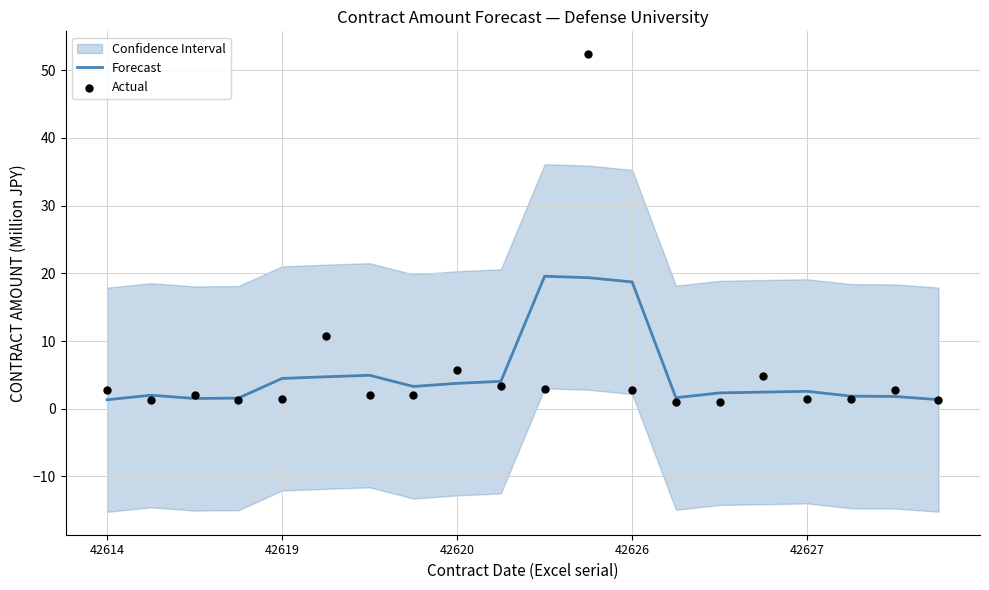

The Forecast series shows 2.6 at 42627. True or false?

True